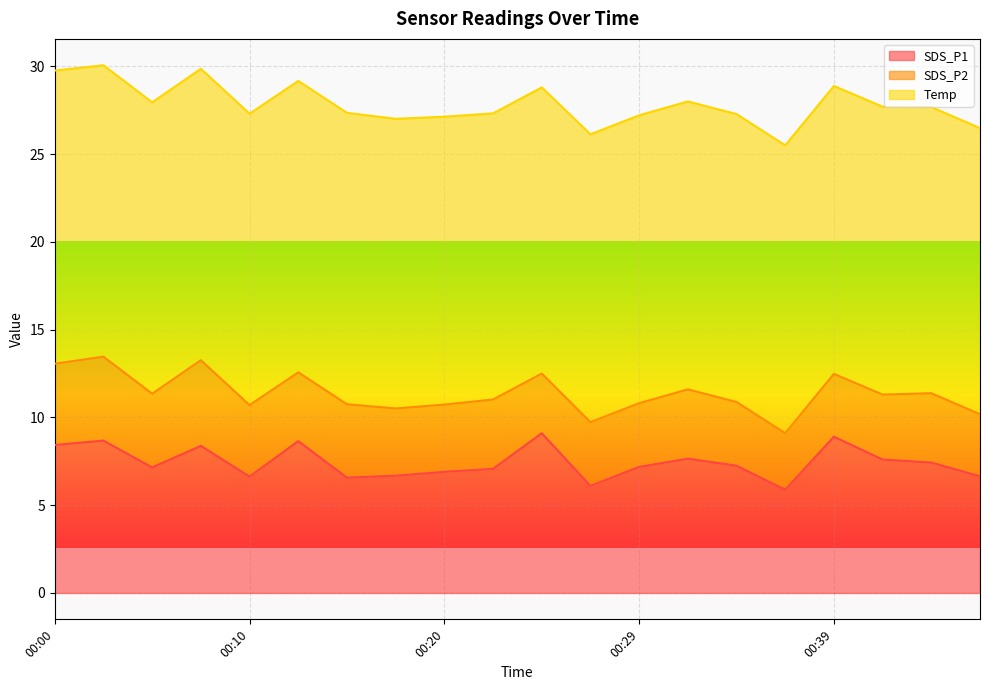

What is the approximate value of Temp at 00:32?

16.4